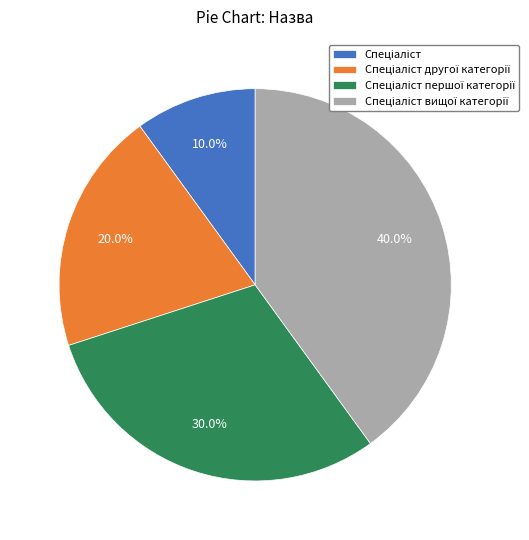

Is there any slice that represents more than half of the pie?

No